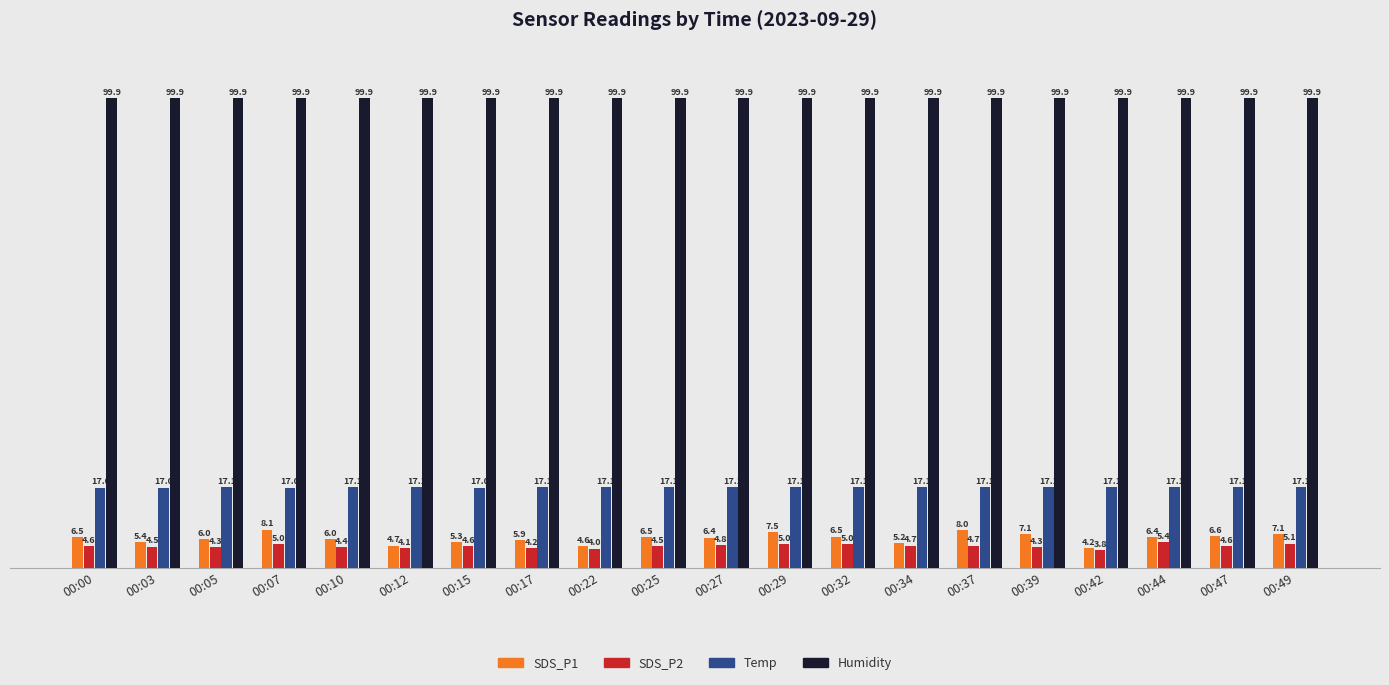

Read the Temp value at 00:10.

17.1